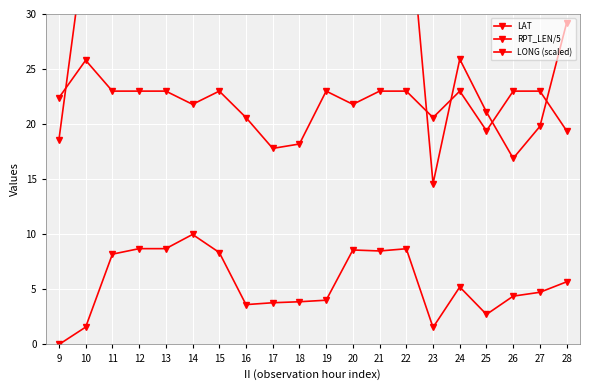

Reading left to right, transcribe all the data shown in this chart.

LAT: 9=18.6	10=36.8	11=32.4	12=44.7	13=40.7	14=40.8	15=35.0	16=40.4	17=36.0	18=38.0	19=33.4	20=38.2	21=36.8	22=41.9	23=14.6	24=25.9	25=21.1	26=16.9	27=19.8	28=29.2
RPT_LEN/5: 9=22.4	10=25.8	11=23.0	12=23.0	13=23.0	14=21.8	15=23.0	16=20.6	17=17.8	18=18.2	19=23.0	20=21.8	21=23.0	22=23.0	23=20.6	24=23.0	25=19.4	26=23.0	27=23.0	28=19.4
LONG (scaled): 9=0.0	10=1.6	11=8.2	12=8.7	13=8.7	14=10.0	15=8.3	16=3.6	17=3.8	18=3.9	19=4.0	20=8.6	21=8.5	22=8.7	23=1.6	24=5.2	25=2.7	26=4.4	27=4.7	28=5.7